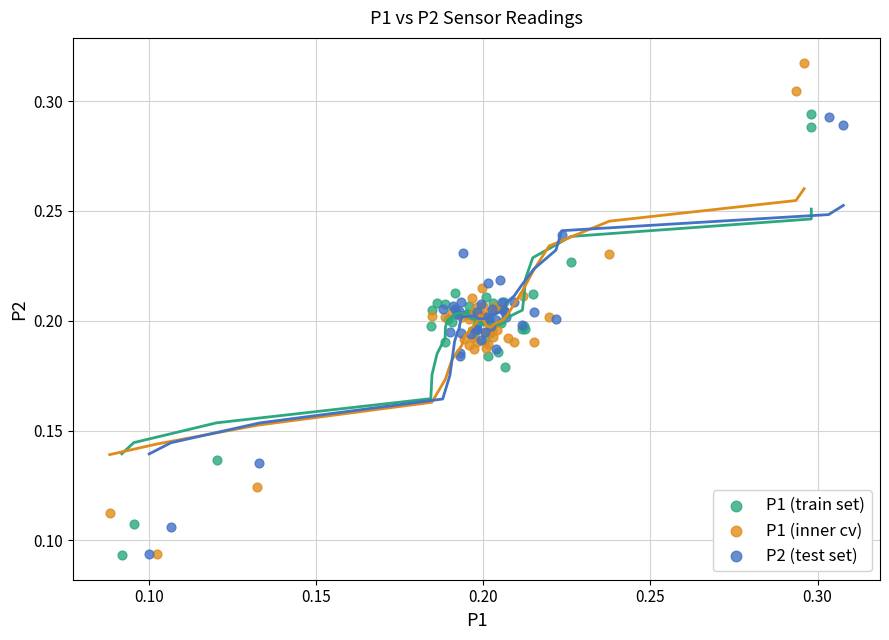

Which series contains the highest Y value?

P1 (inner cv)